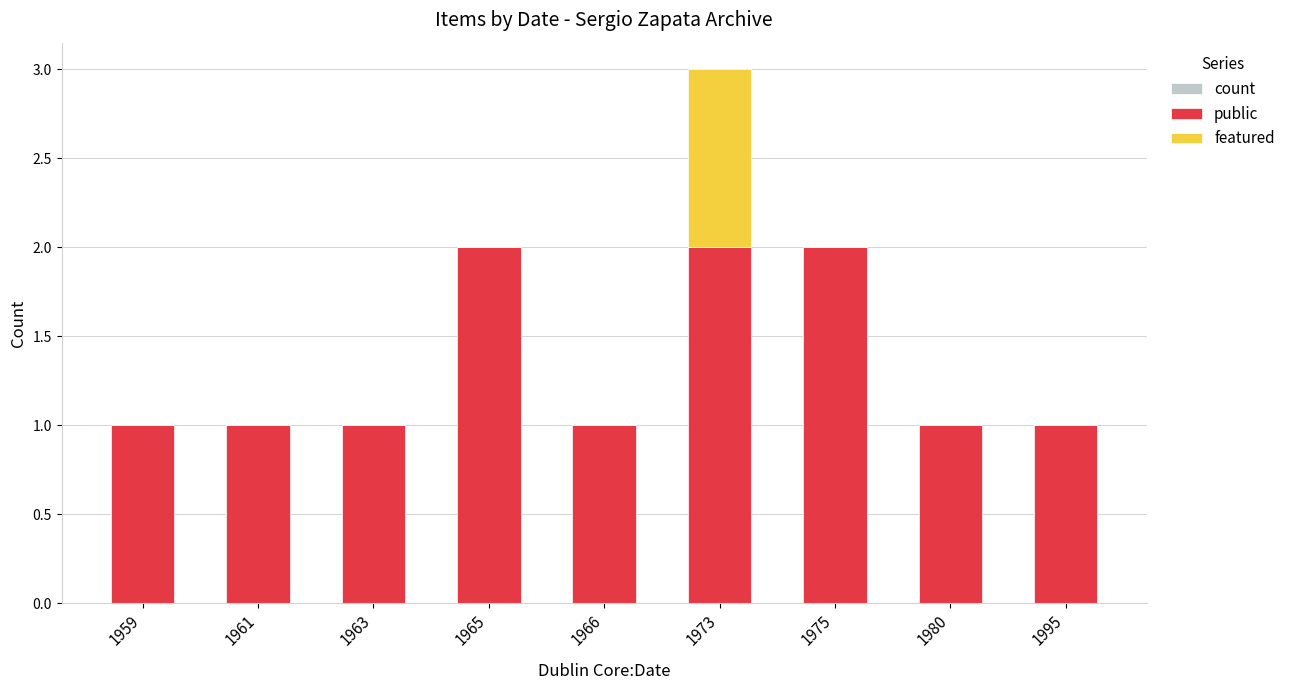

List the series in order of their peak value, highest first.

count, public, featured